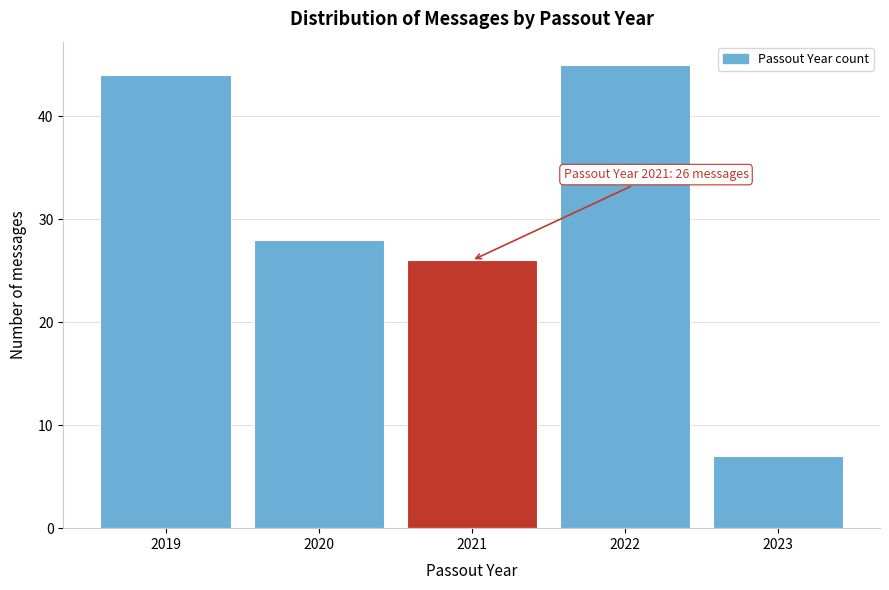

Reading left to right, what are all the values shown in this chart?

2019=44	2020=28	2021=26	2022=45	2023=7